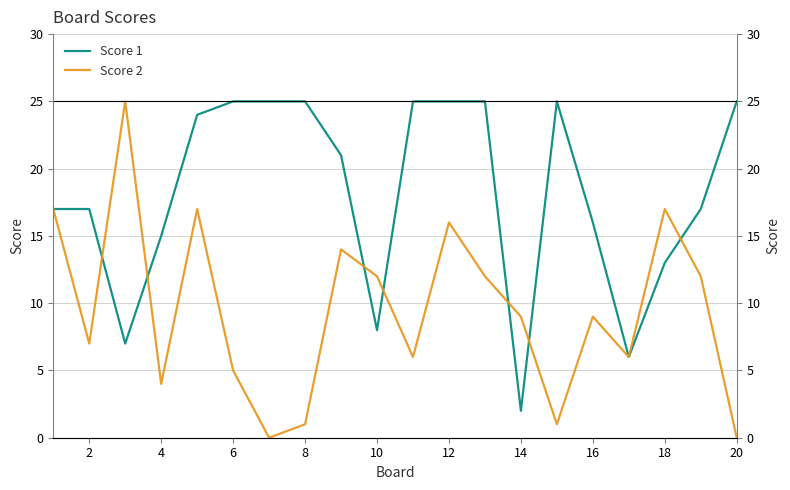

How many positive values does the Score 2 series have?

18